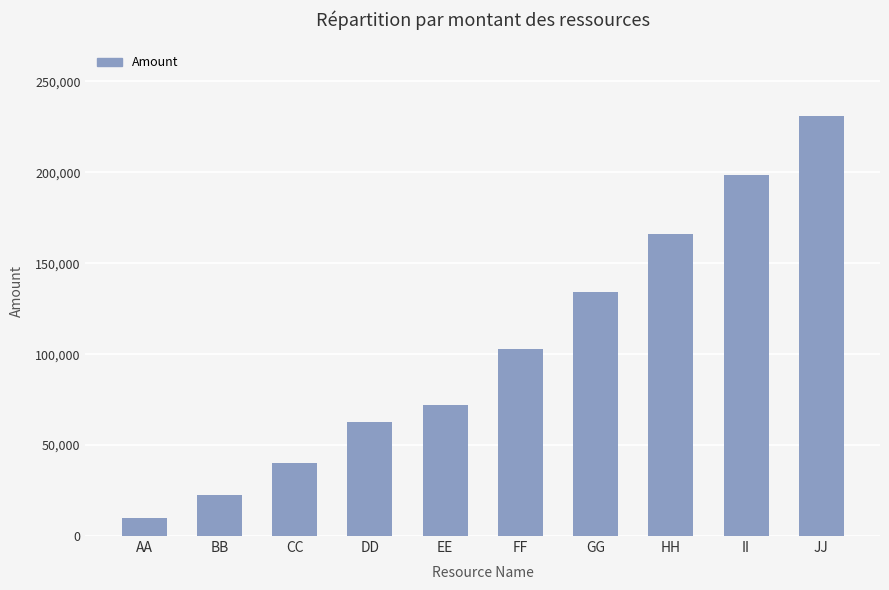

What value does the data have at DD?

62500